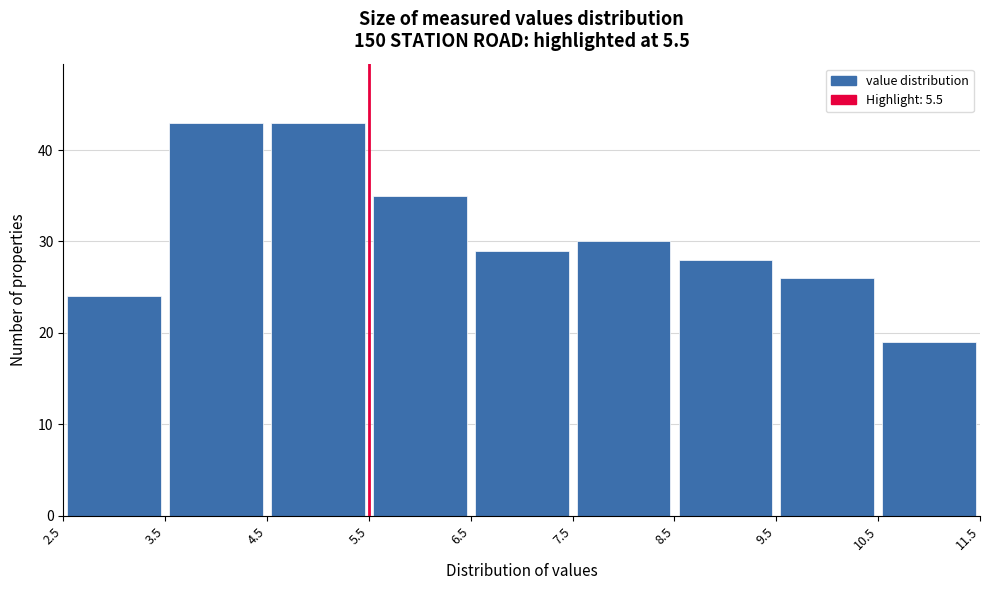

Reading left to right, list every bar in this chart as the range it spans on the x-axis followed by its height. The values are not printed on the chart, so give them approximately, as read against the axis.

2.5 to 3.5: 24
3.5 to 4.5: 43
4.5 to 5.5: 43
5.5 to 6.5: 35
6.5 to 7.5: 29
7.5 to 8.5: 30
8.5 to 9.5: 28
9.5 to 10.5: 26
10.5 to 11.5: 19